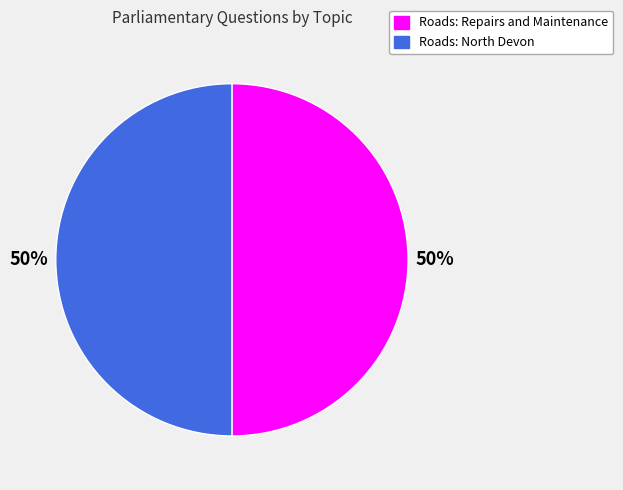

What is the ratio of the value at Roads: Repairs and Maintenance to the value at Roads: North Devon?

1.0